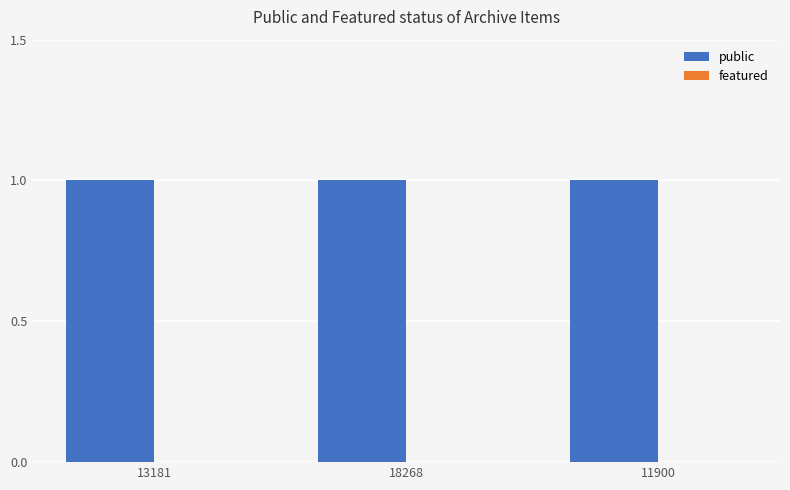

At which category is the sum across all series the highest?

13181